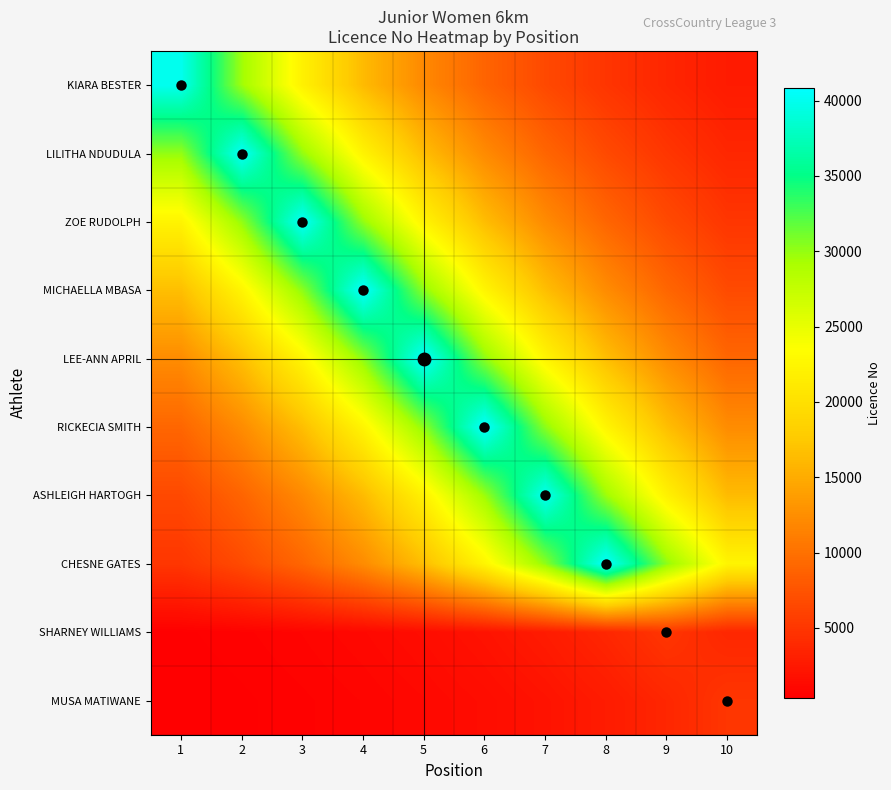

Which label corresponds to the smallest value in the chart?

1